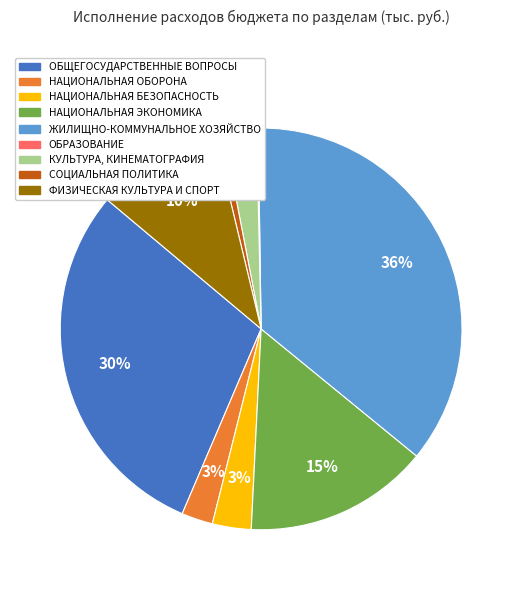

Is НАЦИОНАЛЬНАЯ ОБОРОНА the majority of the pie?

No